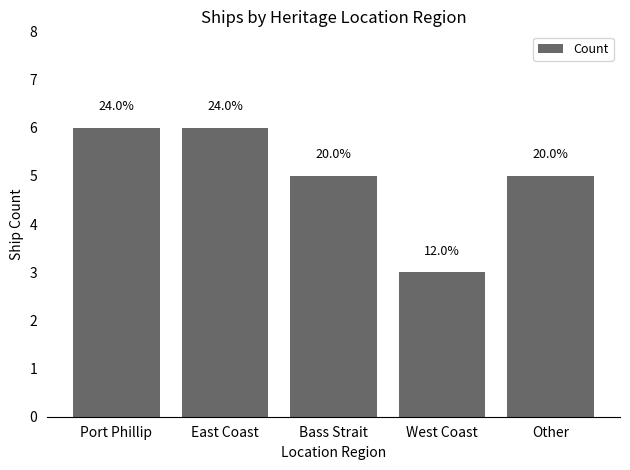

Does the chart contain any negative values?

No